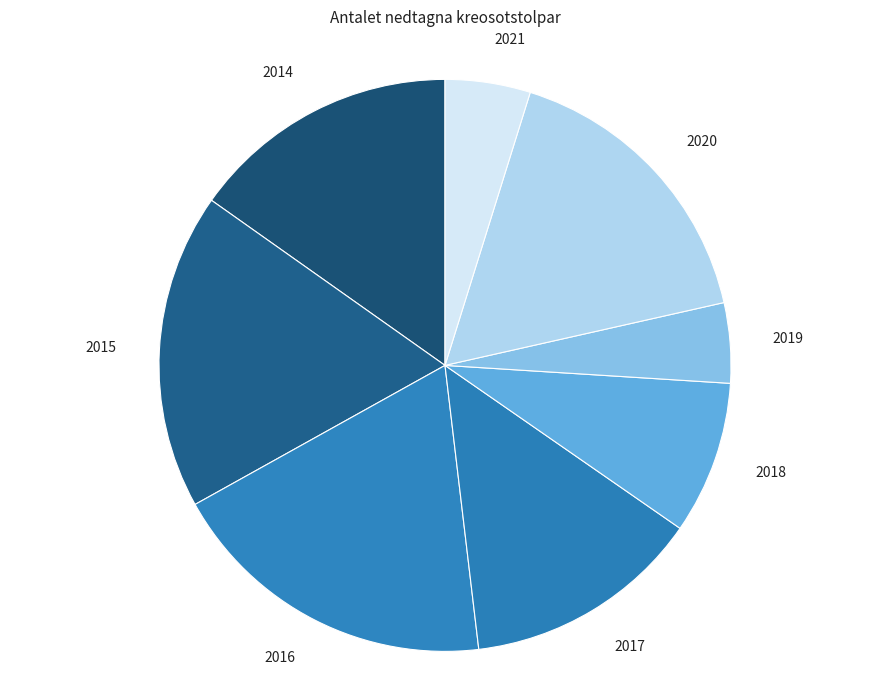

Count the number of slices in the pie.

8